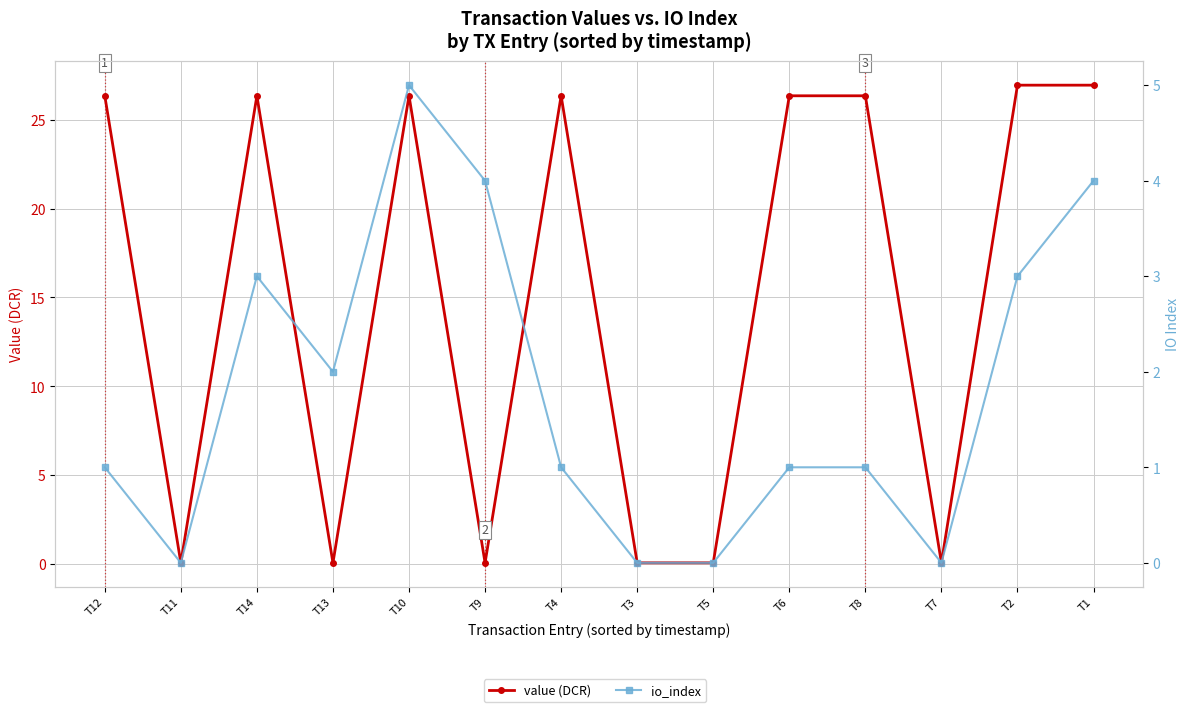

Reading left to right, transcribe all the data shown in this chart.

value (DCR): T12=26.3	T11=0.1	T14=26.3	T13=0.1	T10=26.3	T9=0.1	T4=26.3	T3=0.1	T5=0.1	T6=26.3	T8=26.3	T7=0.1	T2=26.9	T1=26.9
io_index: T12=1.0	T11=0.0	T14=3.0	T13=2.0	T10=5.0	T9=4.0	T4=1.0	T3=0.0	T5=0.0	T6=1.0	T8=1.0	T7=0.0	T2=3.0	T1=4.0